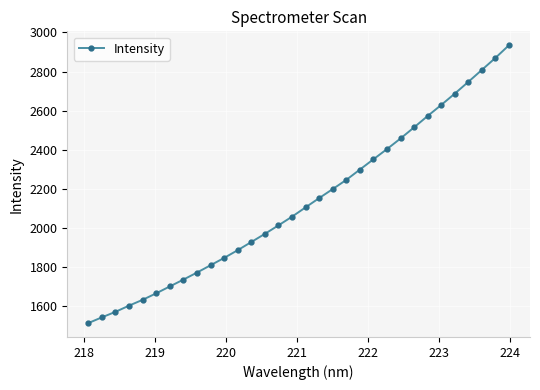

Does the chart have visible grid lines?

Yes